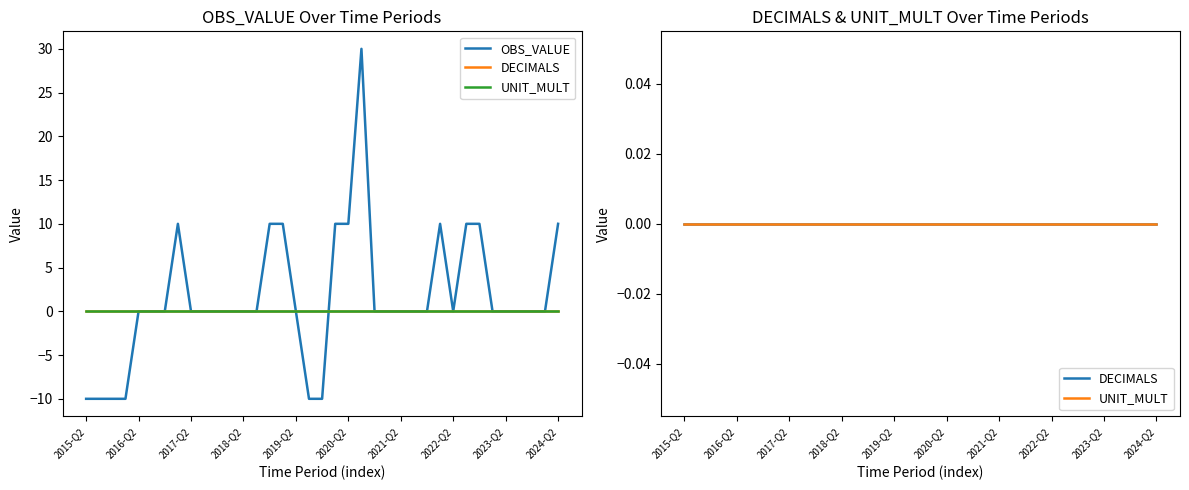

What is the minimum value for OBS_VALUE?

-10